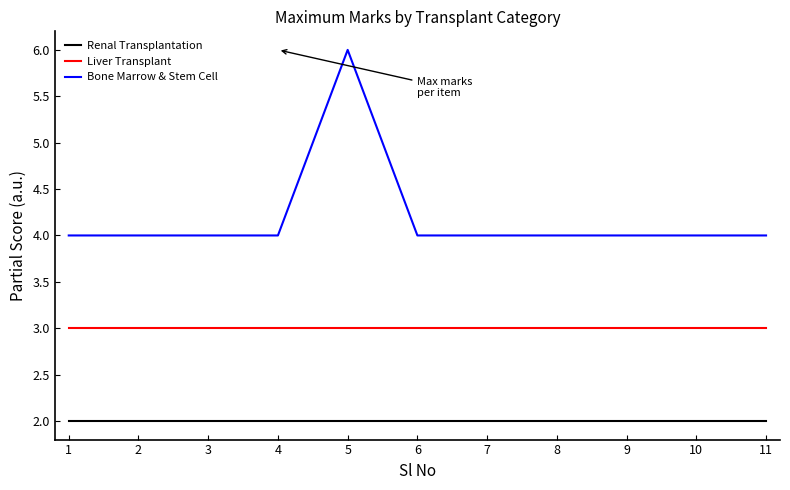

True or false: Renal Transplantation has a value of 1 at 4.

False